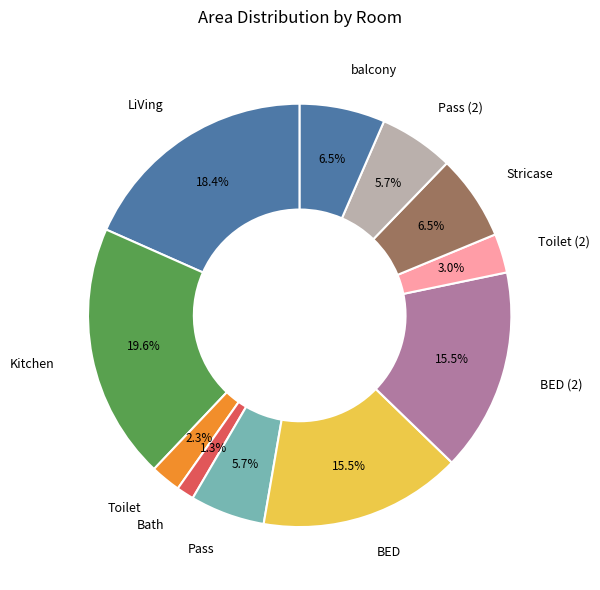

Which category has the smallest portion of the pie?

Bath